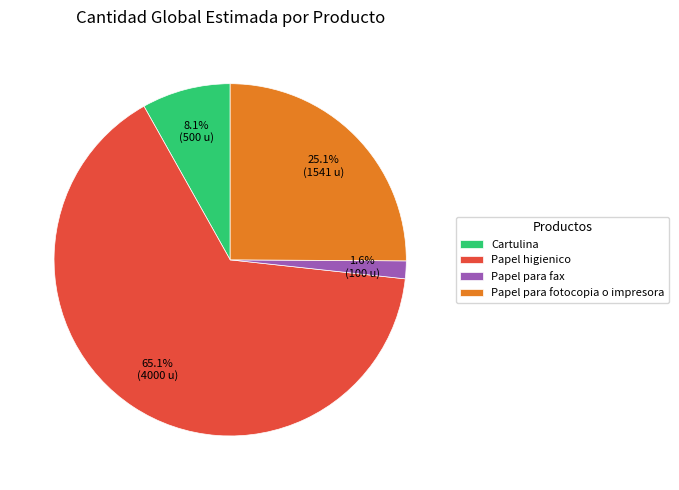

Count the number of slices in the pie.

4